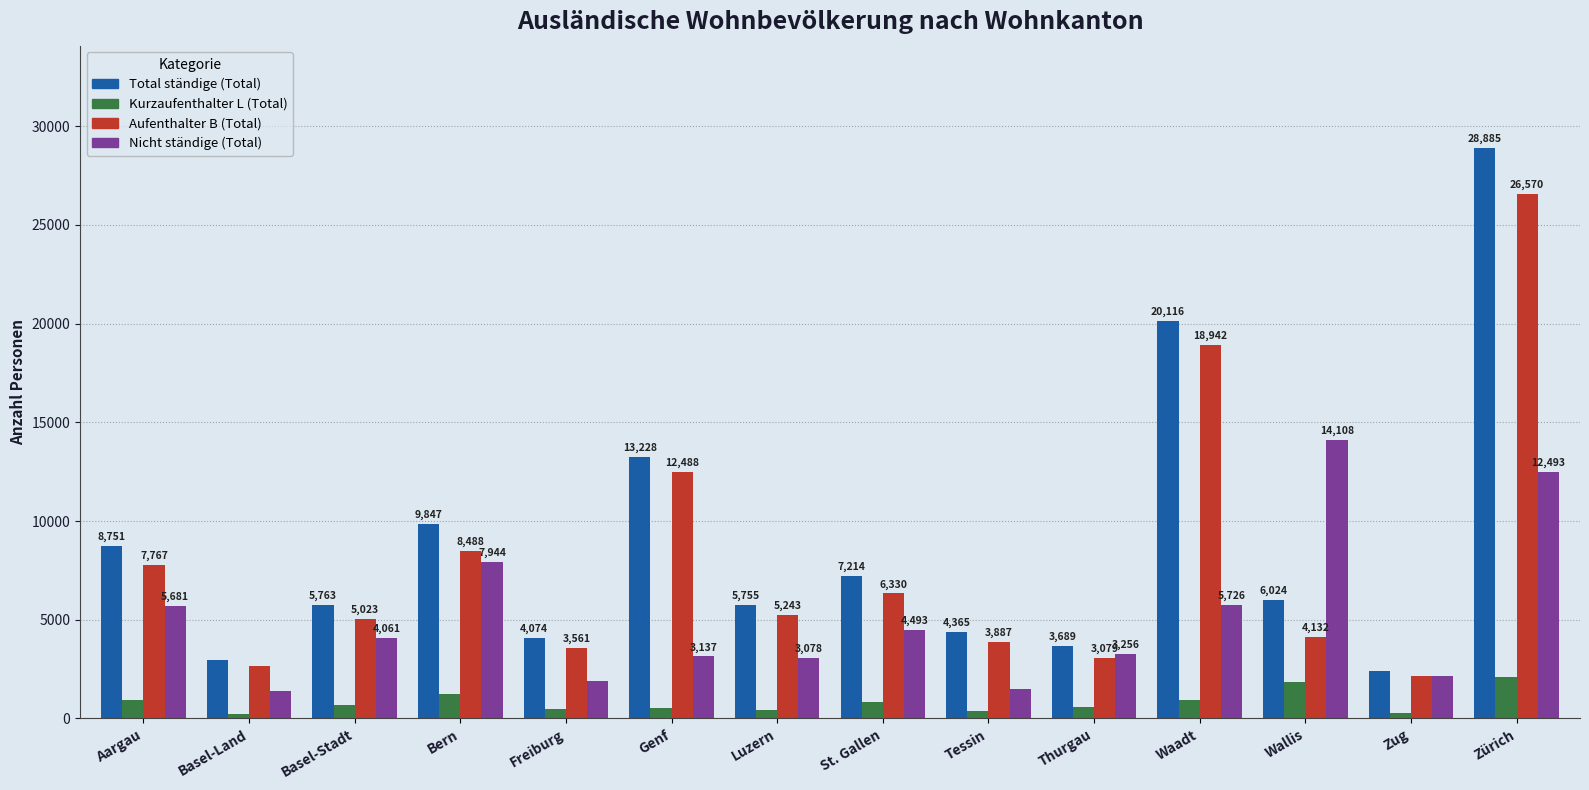

Which category has the lowest value in the Nicht ständige (Total) series?

Basel-Land